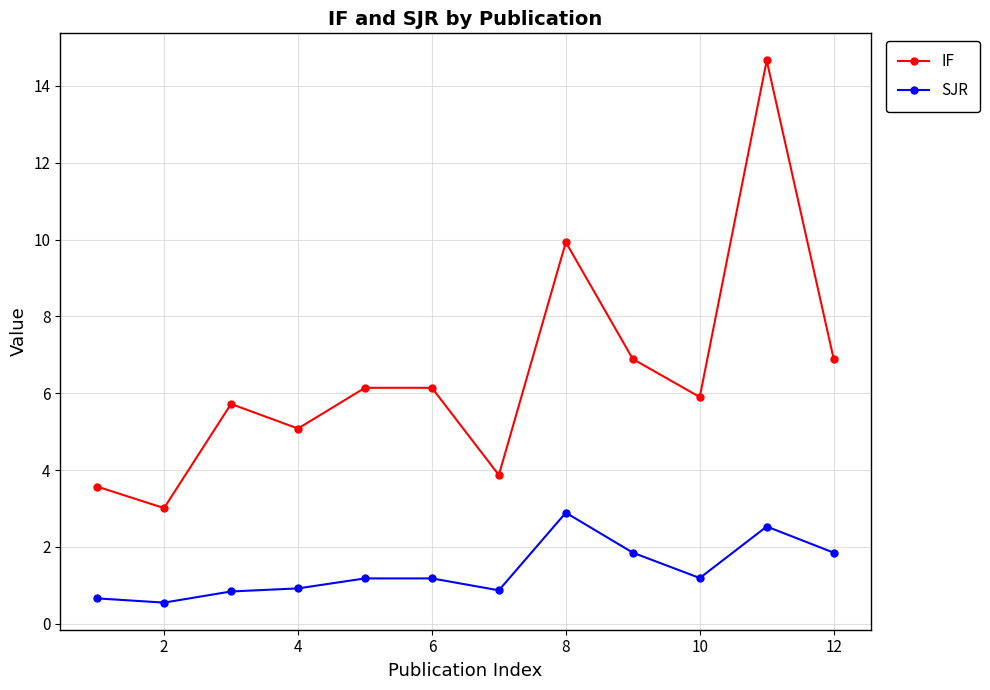

Which series has the largest total across all categories?

IF